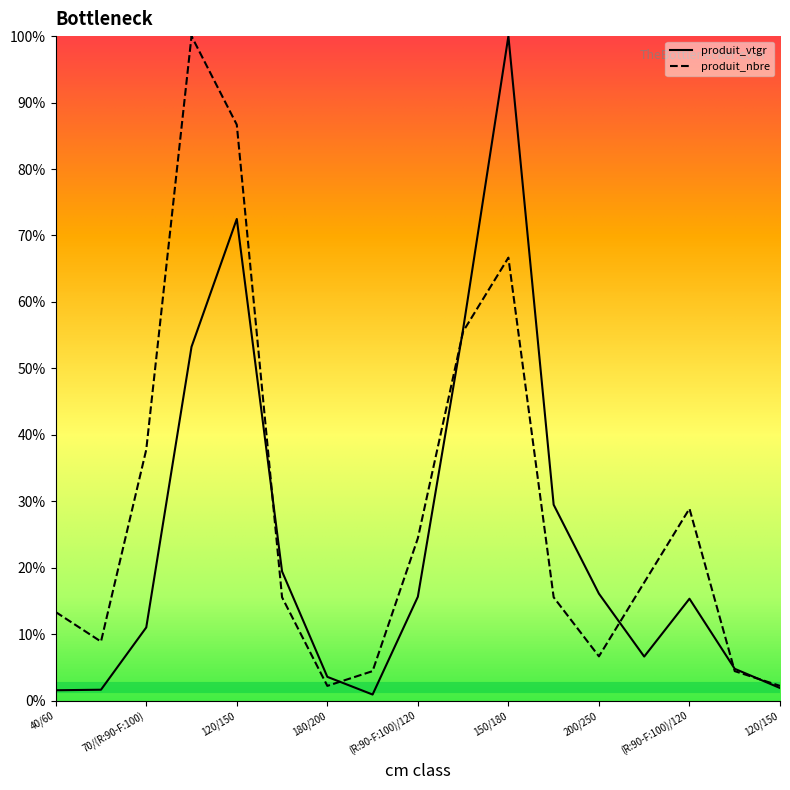

What is the greatest value displayed?

100.0